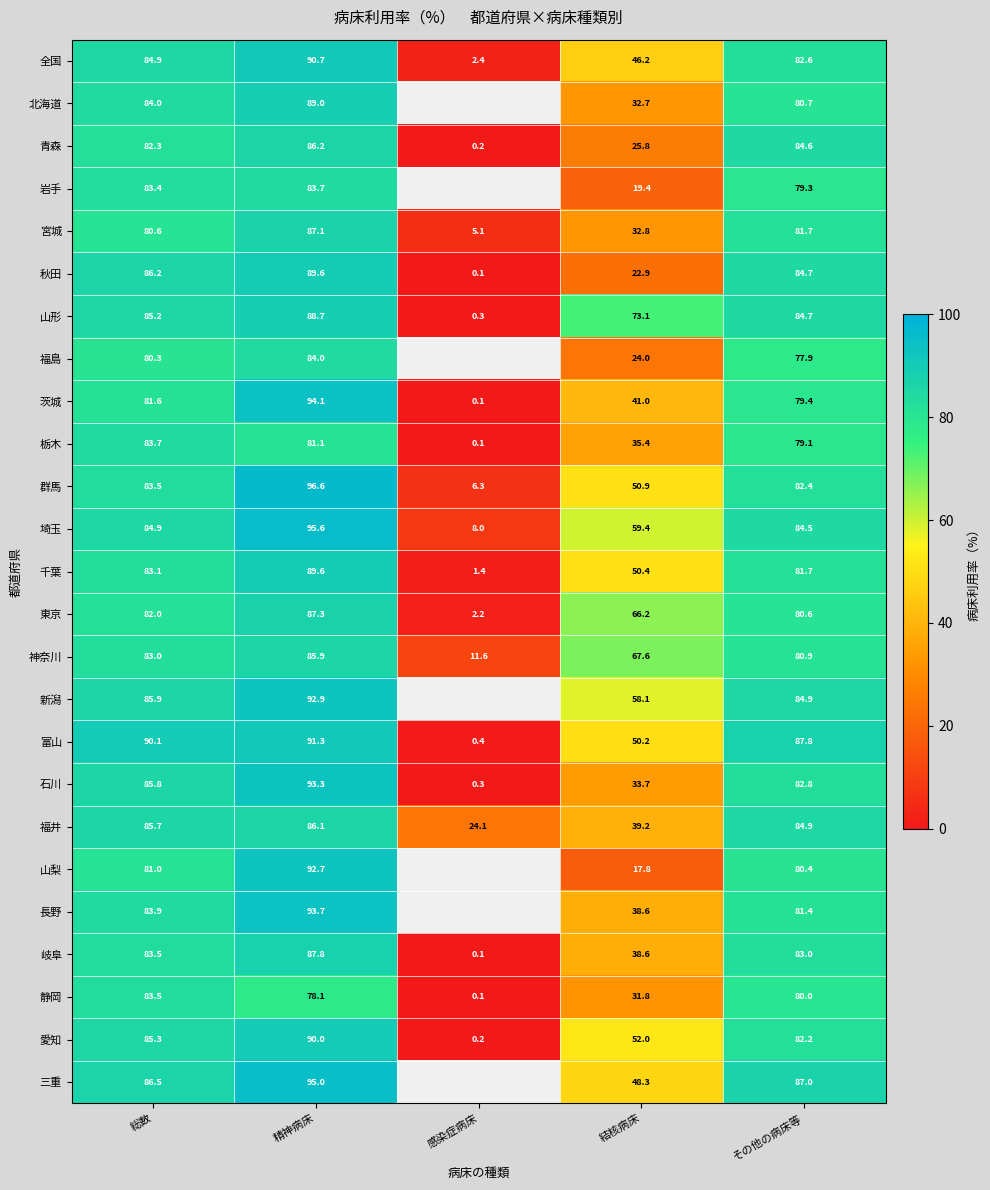

At which category is the sum across all series the highest?

精神病床